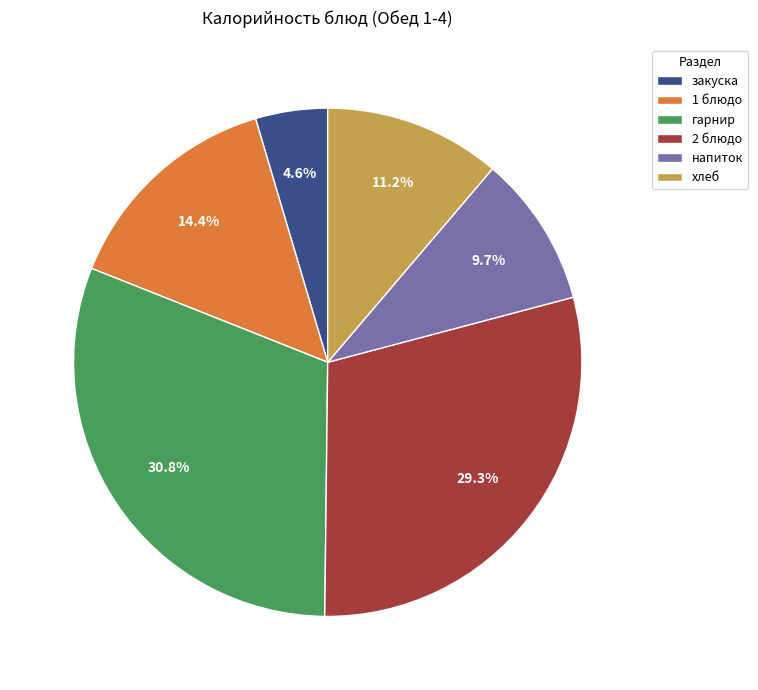

To the nearest percent, what portion does хлеб represent?

11%